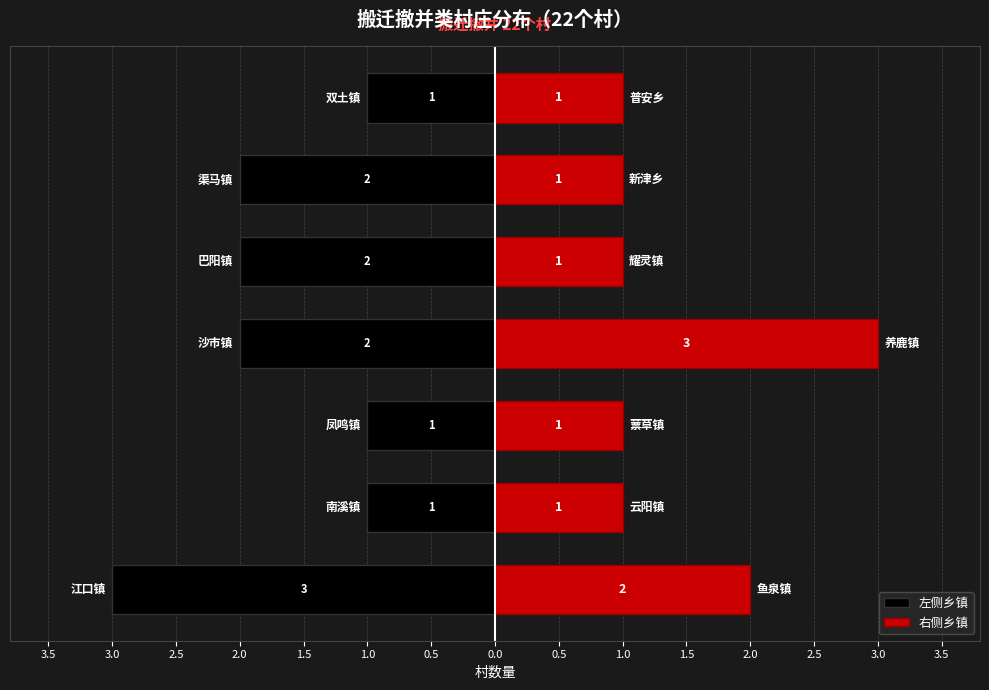

How many series are shown in this chart?

2